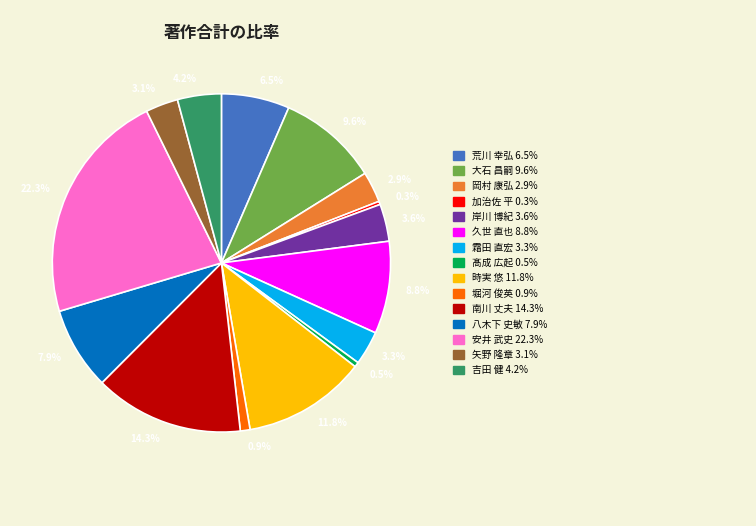

How many slices are in this pie chart?

15